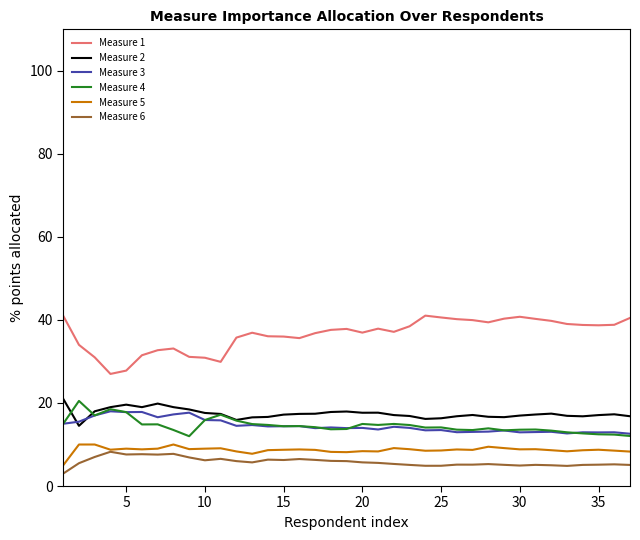

What is the maximum value shown in the chart?

41.0